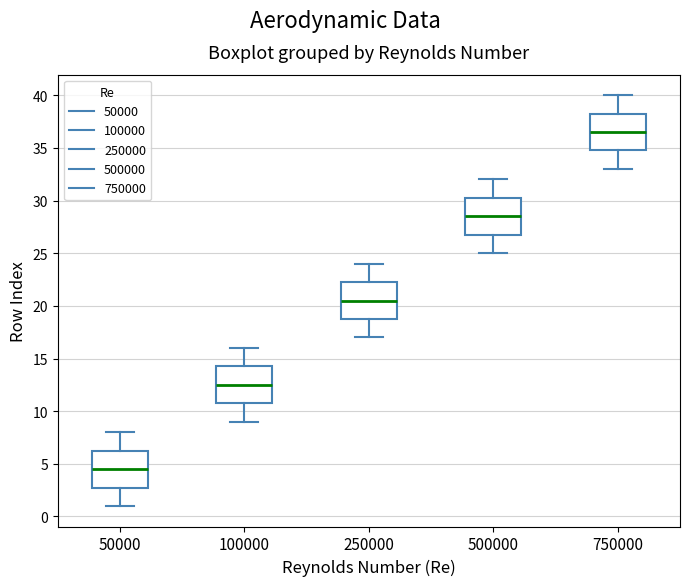

Where is the upper edge of the box at x = 50000 on the y-axis? The values are not printed on the chart, so give them approximately, as read against the axis.

6.5